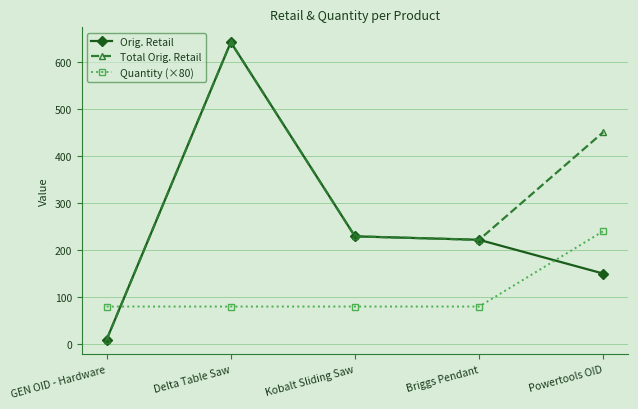

Reading right to left, transcribe all the data shown in this chart.

Orig. Retail: 150.0	221.7	229.0	641.0	10.0
Total Orig. Retail: 450.0	221.7	229.0	641.0	10.0
Quantity (×80): 240.0	80.0	80.0	80.0	80.0